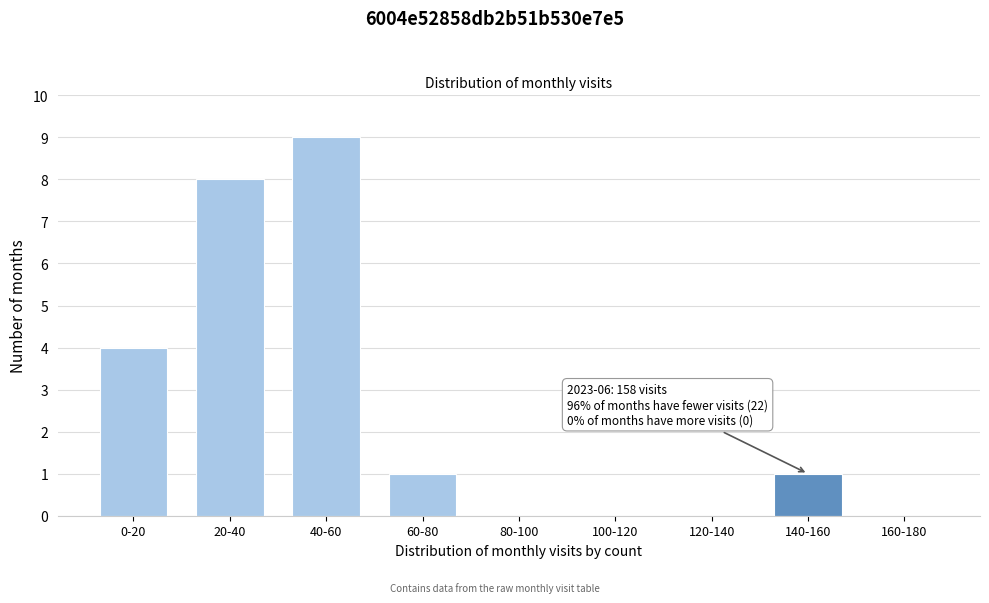

Reading right to left, list all the values displayed in this chart.

160-180=0	140-160=1	120-140=0	100-120=0	80-100=0	60-80=1	40-60=9	20-40=8	0-20=4